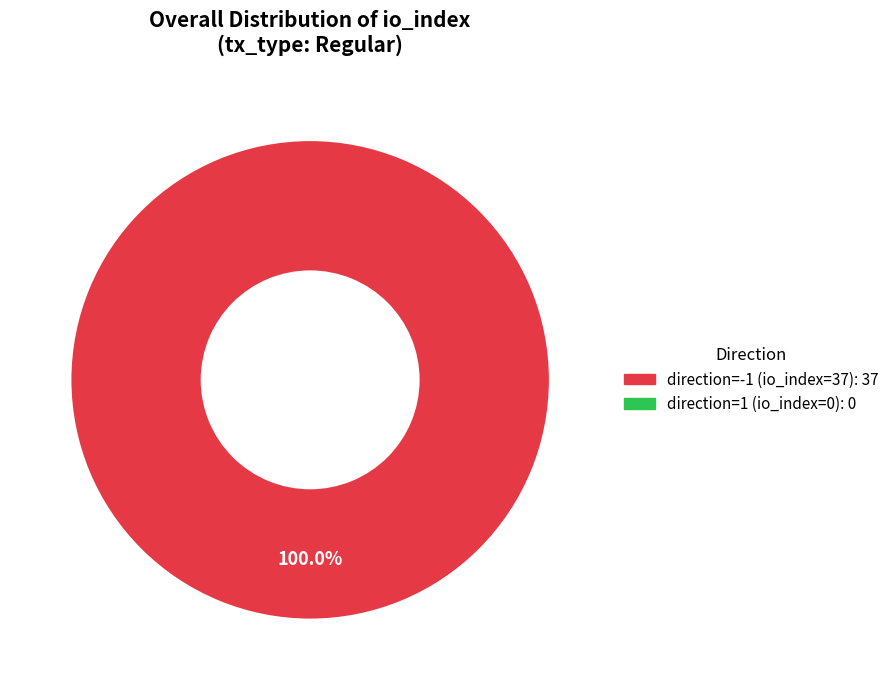

Count the number of slices in the pie.

1